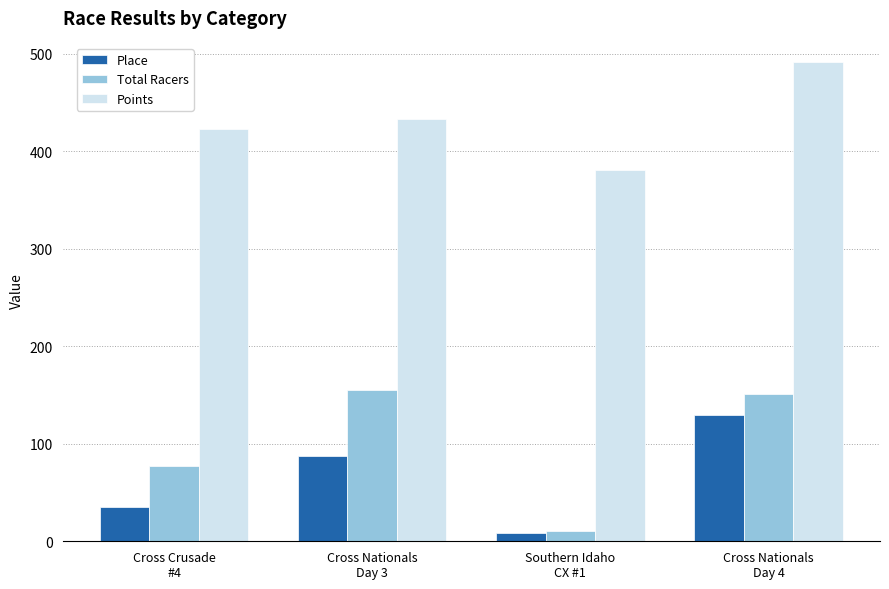

What is the minimum value shown in the chart?

8.0